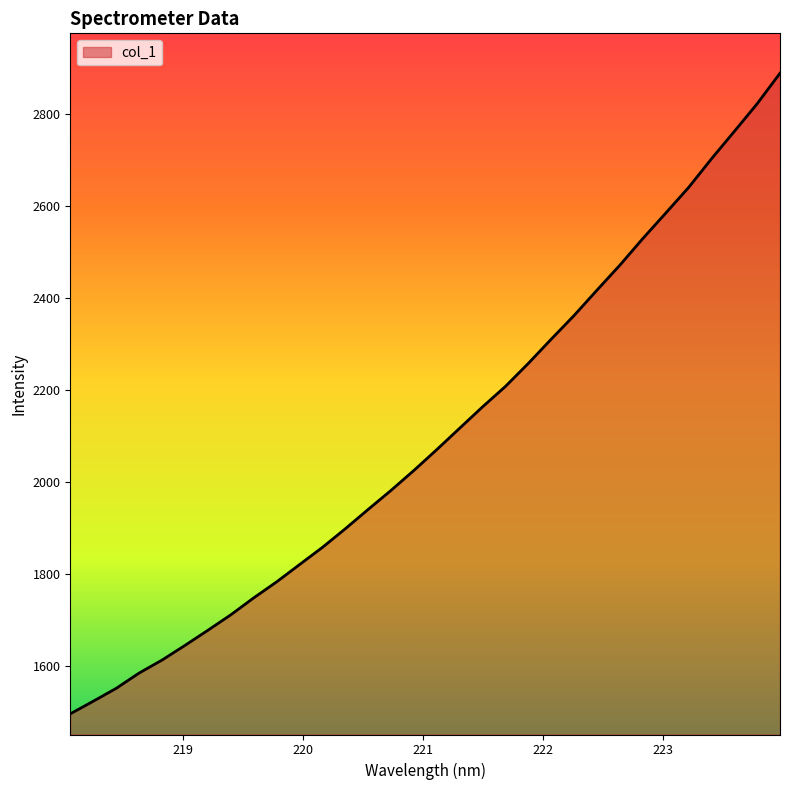

Does the chart have visible grid lines?

No